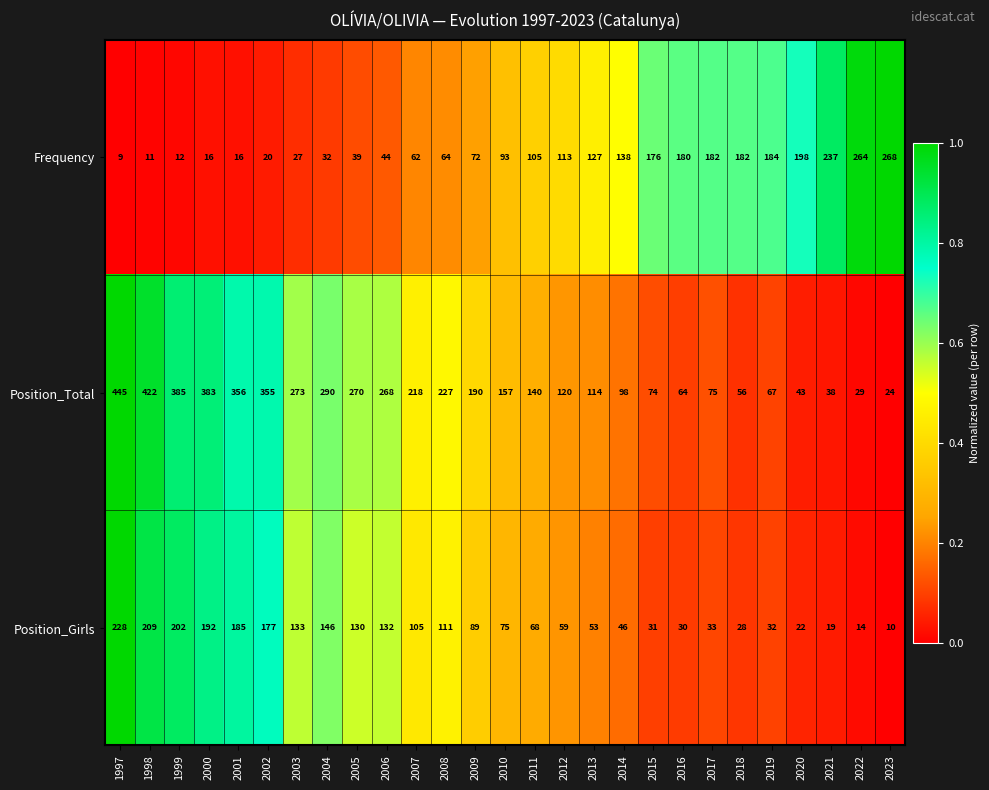

What is the sum of all Frequency values?

2871